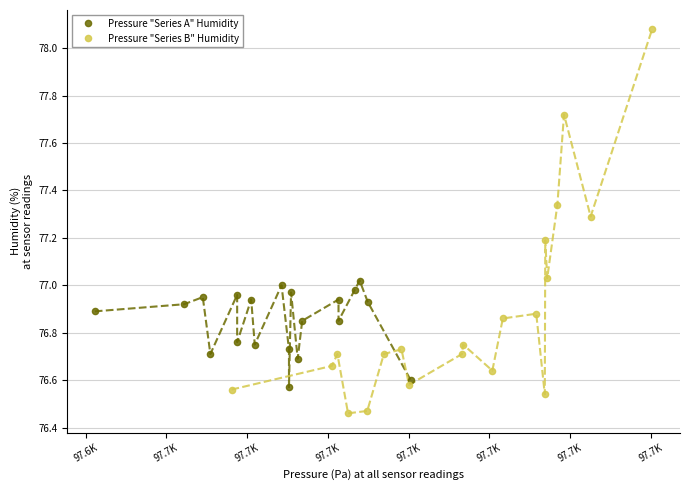

Which series contains the highest Y value?

Pressure "Series B" Humidity